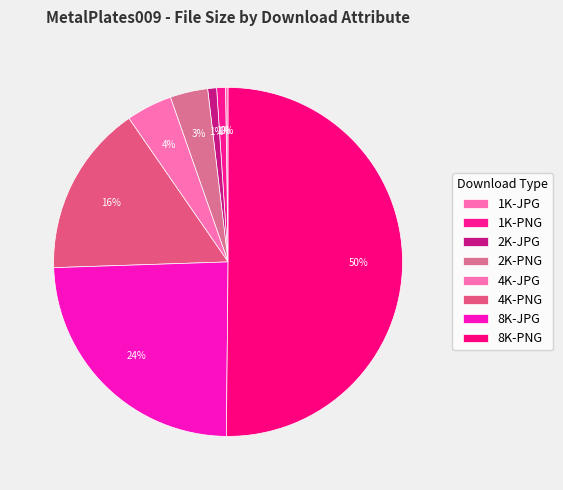

Does 8K-PNG account for over 50% of the chart?

Yes